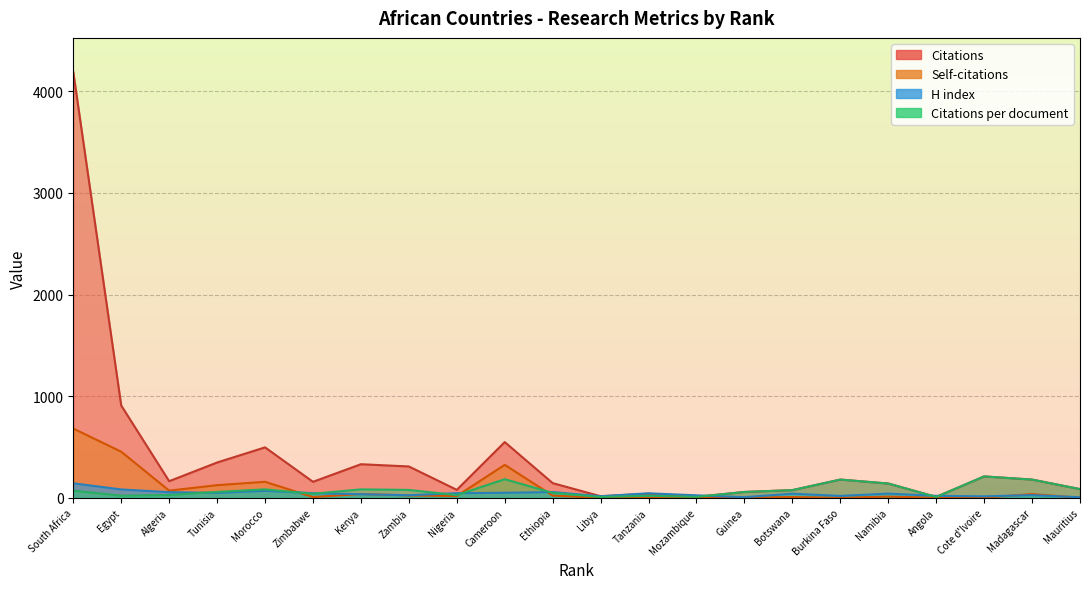

What is the sum of the H index values at Tanzania and Madagascar?

70.0